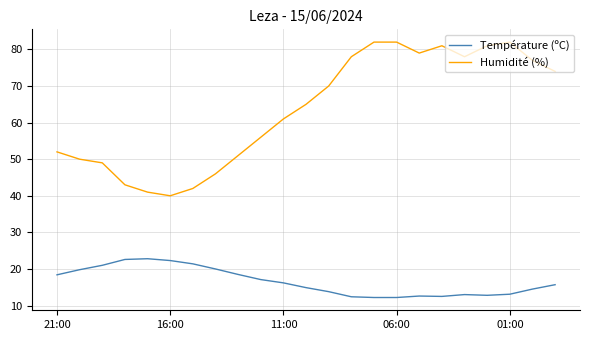

Which series has the largest total across all categories?

Humidité (%)